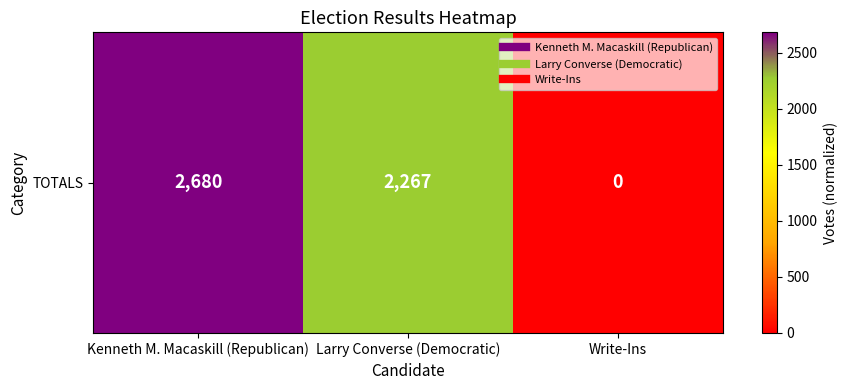

Which category has the highest value across all series?

Kenneth M. Macaskill (Republican)